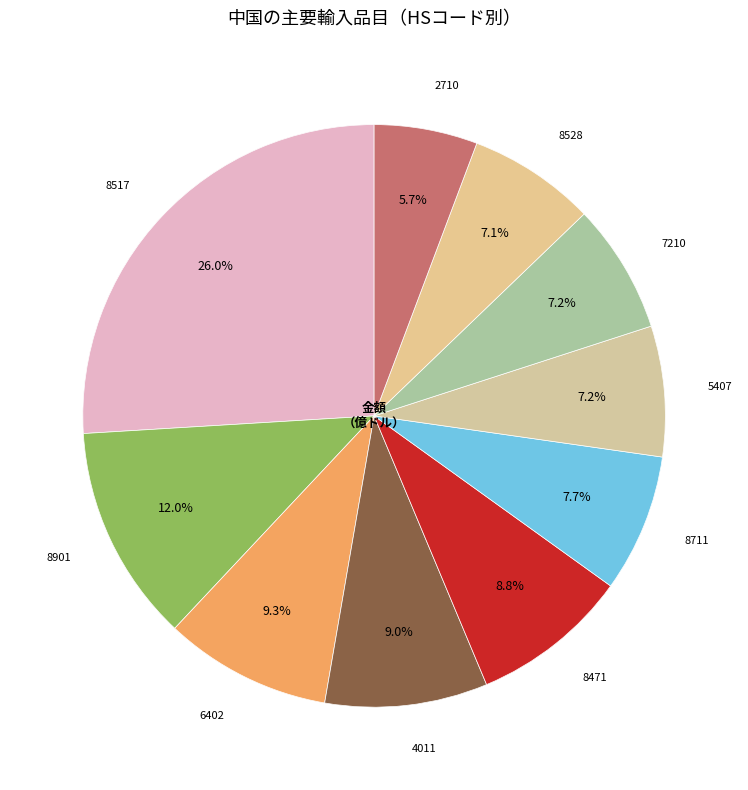

What percentage is the 4011 slice, to the nearest percent?

9%